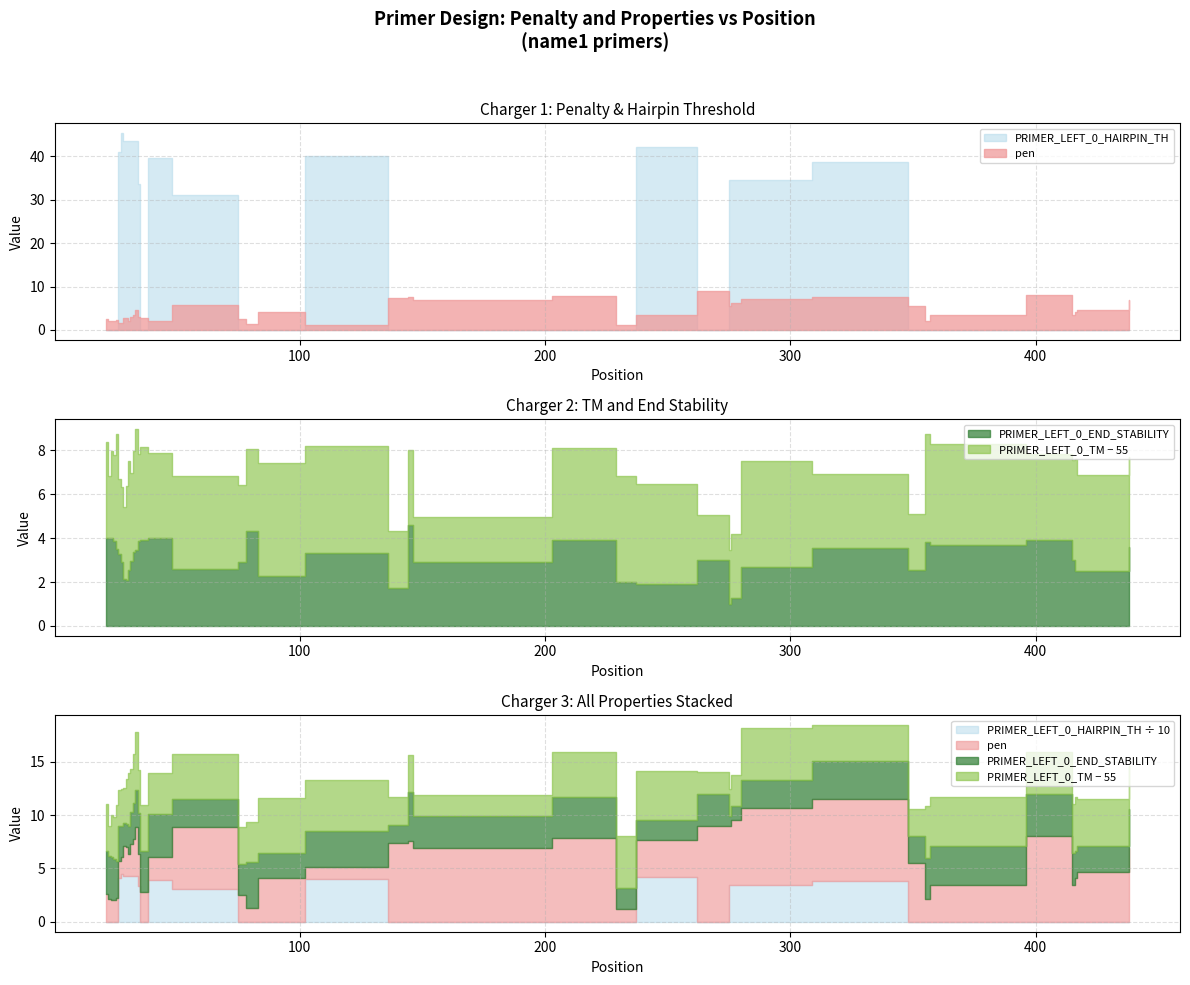

True or false: pen has more than 1 interior local peaks.

True